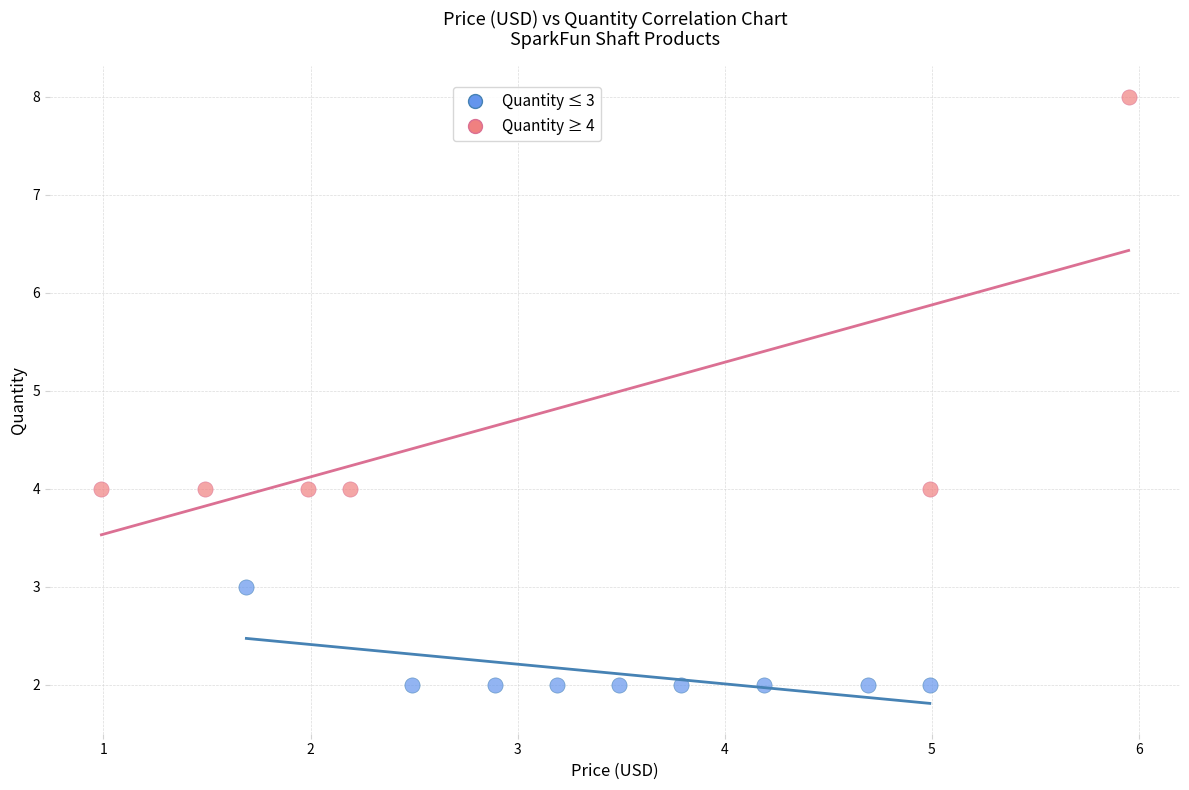

Which series contains the lowest Y value?

Quantity ≤ 3